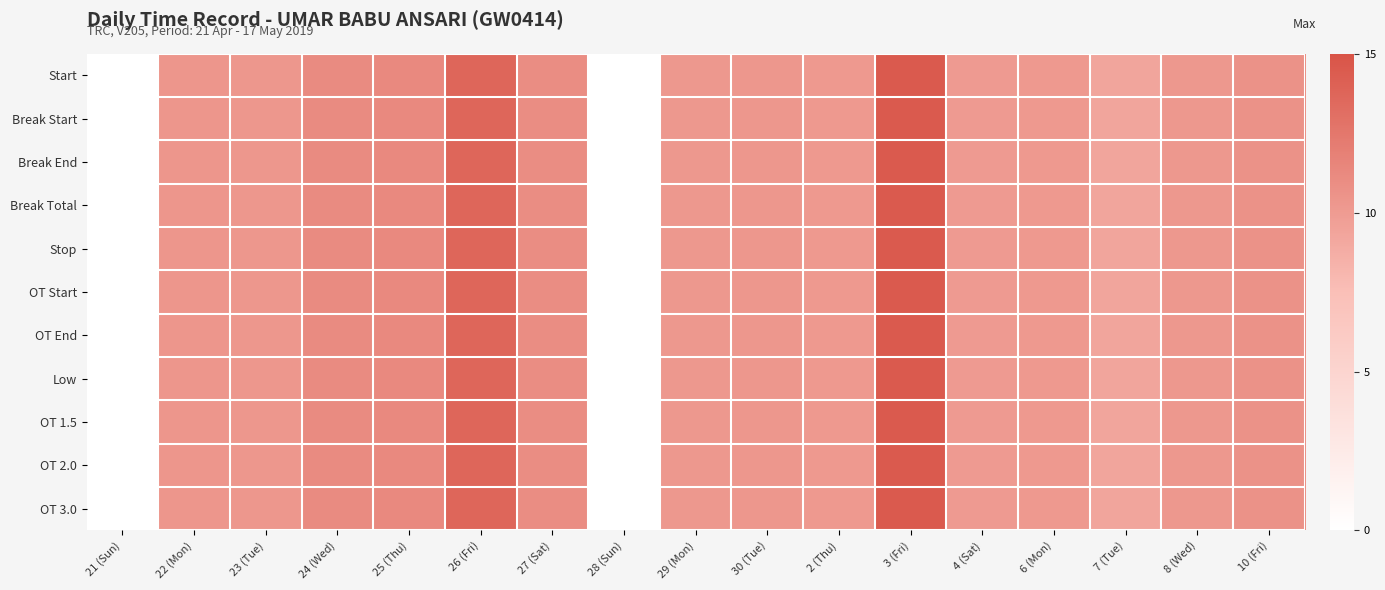

Which has a higher value, 24 (Wed) or 28 (Sun)?

24 (Wed)